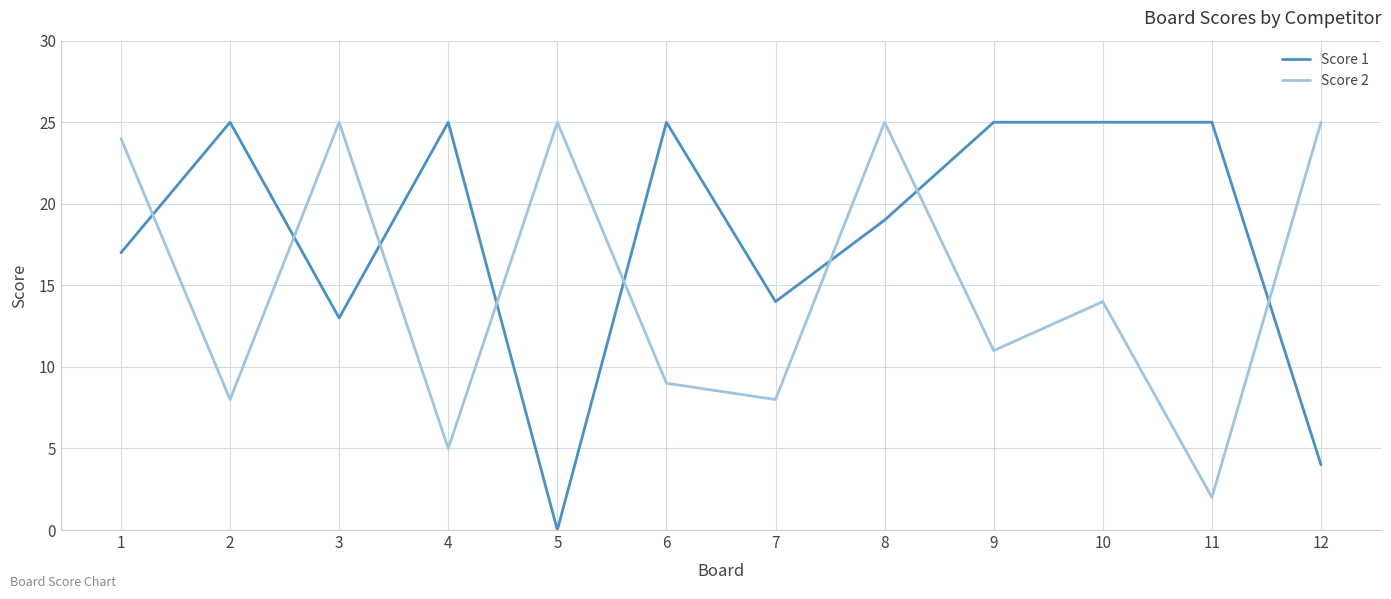

Which category has the lowest value across all series?

5